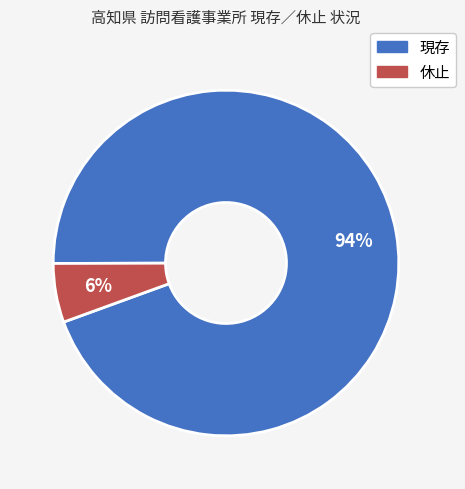

What is the largest slice in the pie chart?

現存